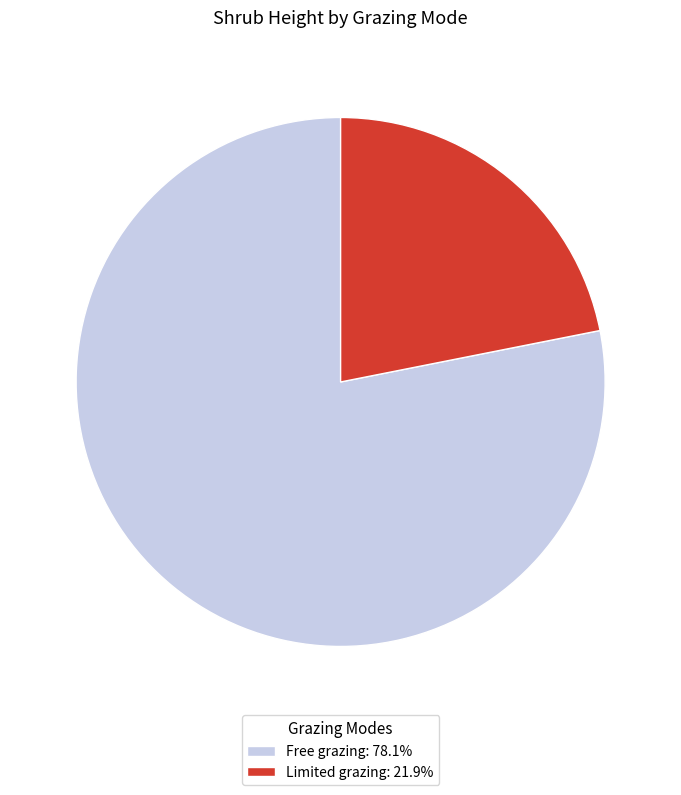

Is Limited grazing: 21.9% the majority of the pie?

No